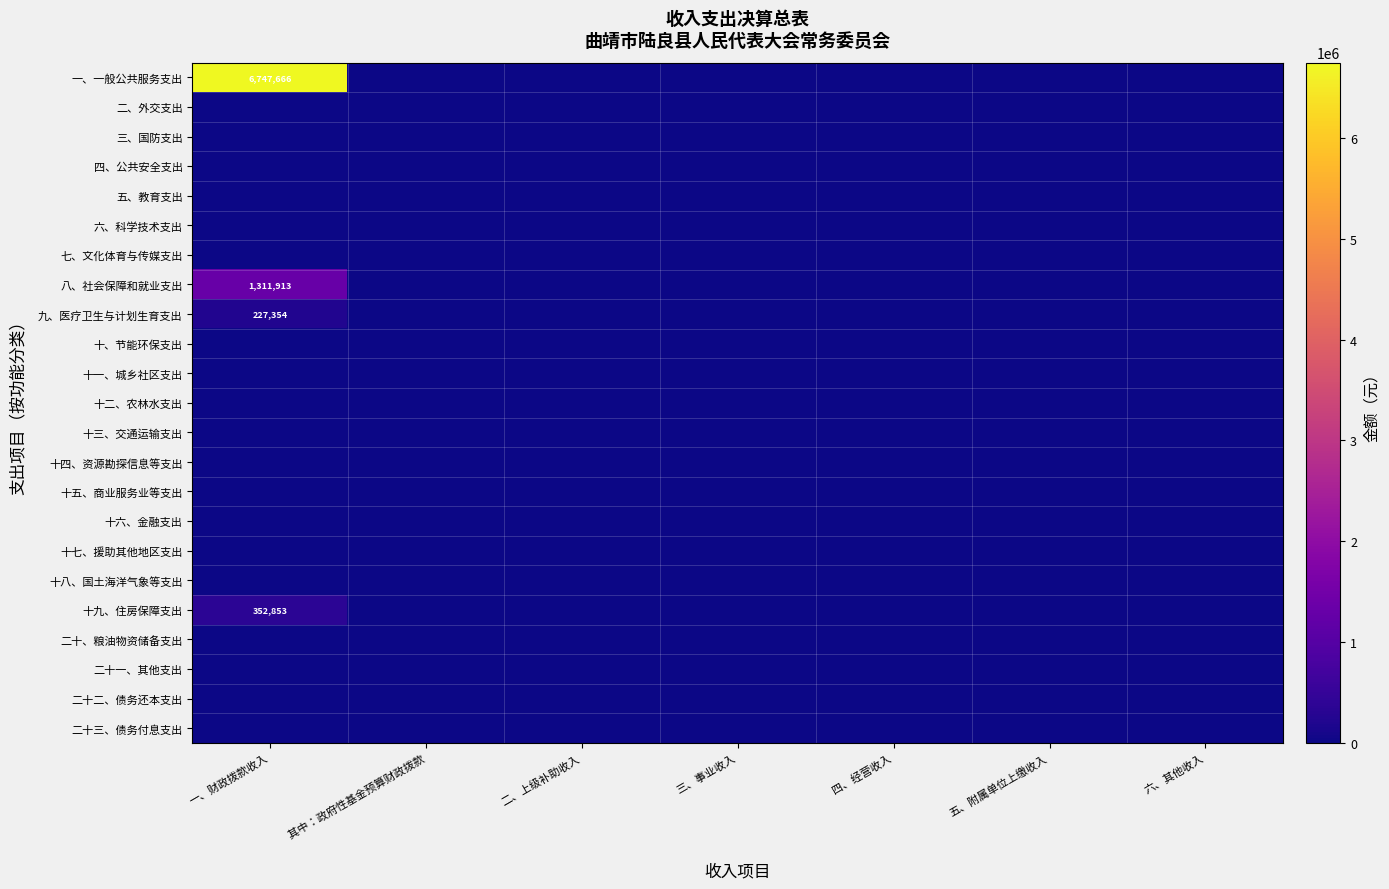

At how many categories does at least one series exceed 3584682?

1